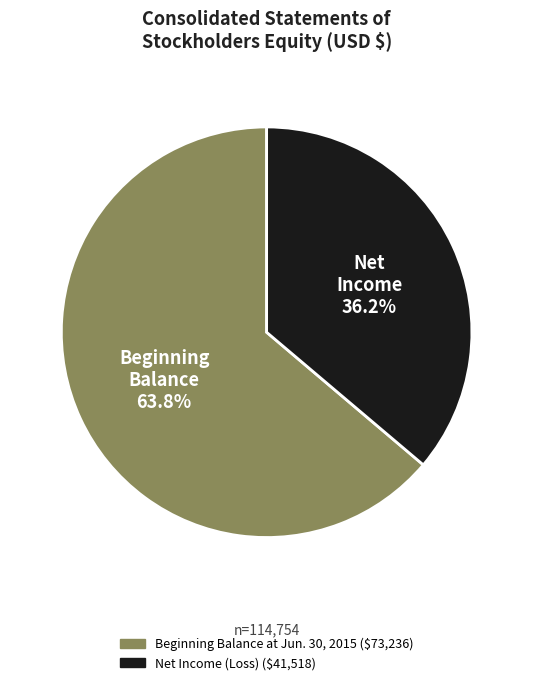

What is the total percentage of Beginning Balance at Jun. 30, 2015 and Net Income (Loss)?

100.0%